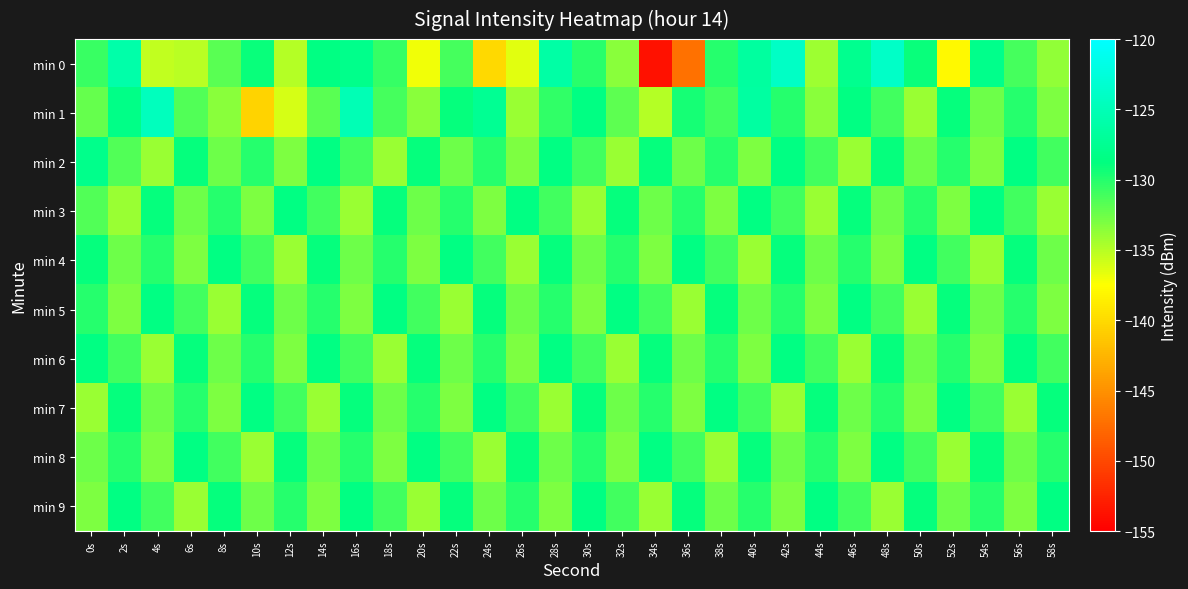

Between 6s and 14s, which is larger?

14s